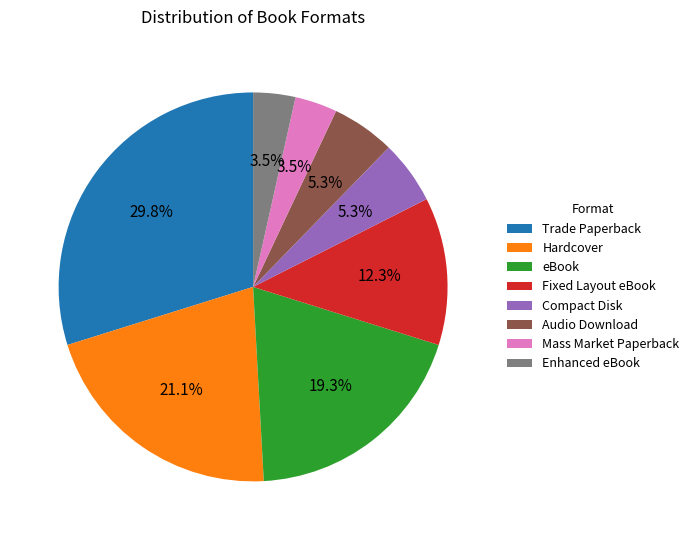

Which has a higher value, Compact Disk or Hardcover?

Hardcover